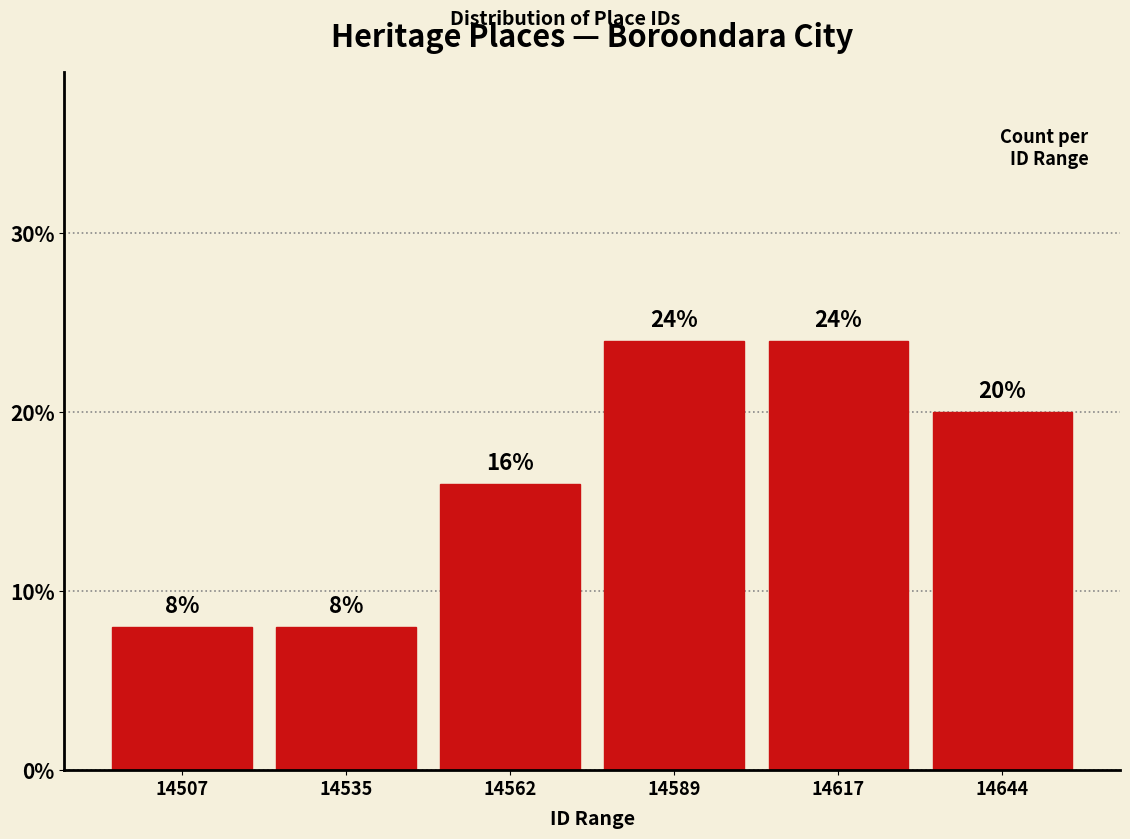

Reading left to right, transcribe this chart: for each bar, give the range it covers on the x-axis and its height. The bar edges are not printed on the chart, so give them approximately, as read against the axis.

14495 to 14520: 8
14520 to 14550: 8
14550 to 14575: 16
14575 to 14605: 24
14605 to 14630: 24
14630 to 14660: 20